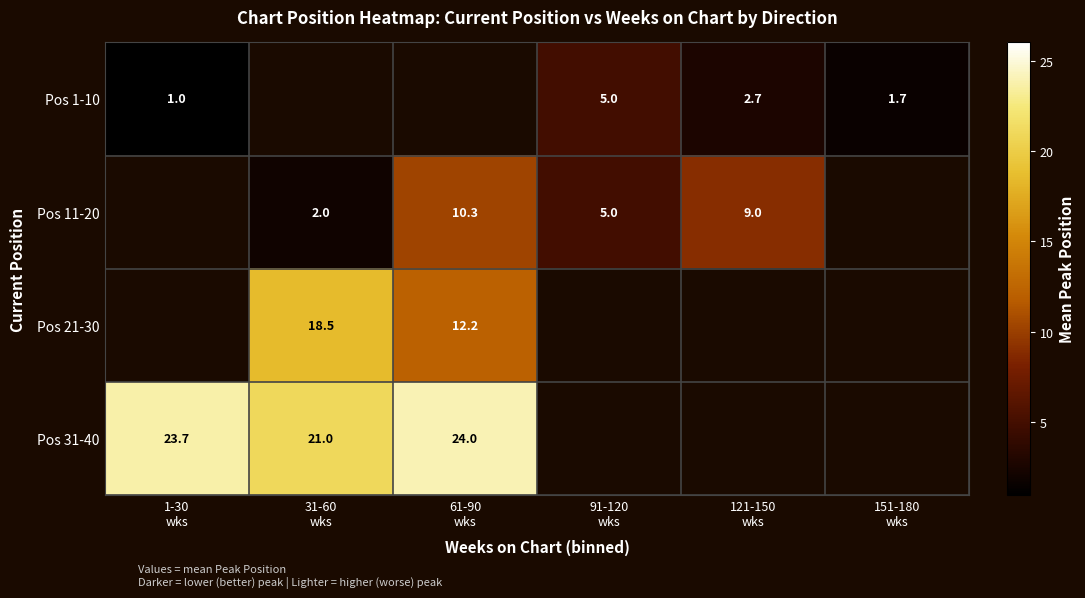

What is the difference between the maximum and minimum values in the Pos 31-40 series?

3.0